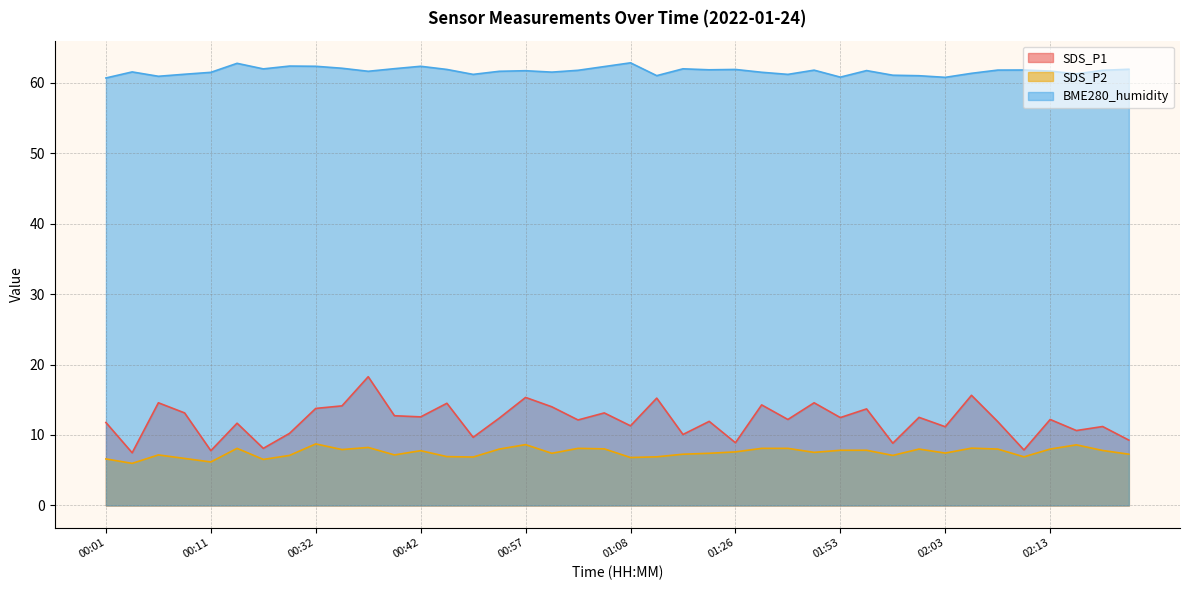

What is the minimum value shown in the chart?

6.0